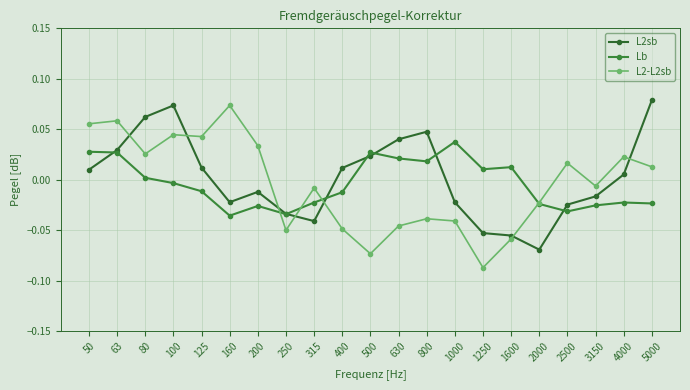

What is the difference between the maximum and minimum values in the L2-L2sb series?

0.2